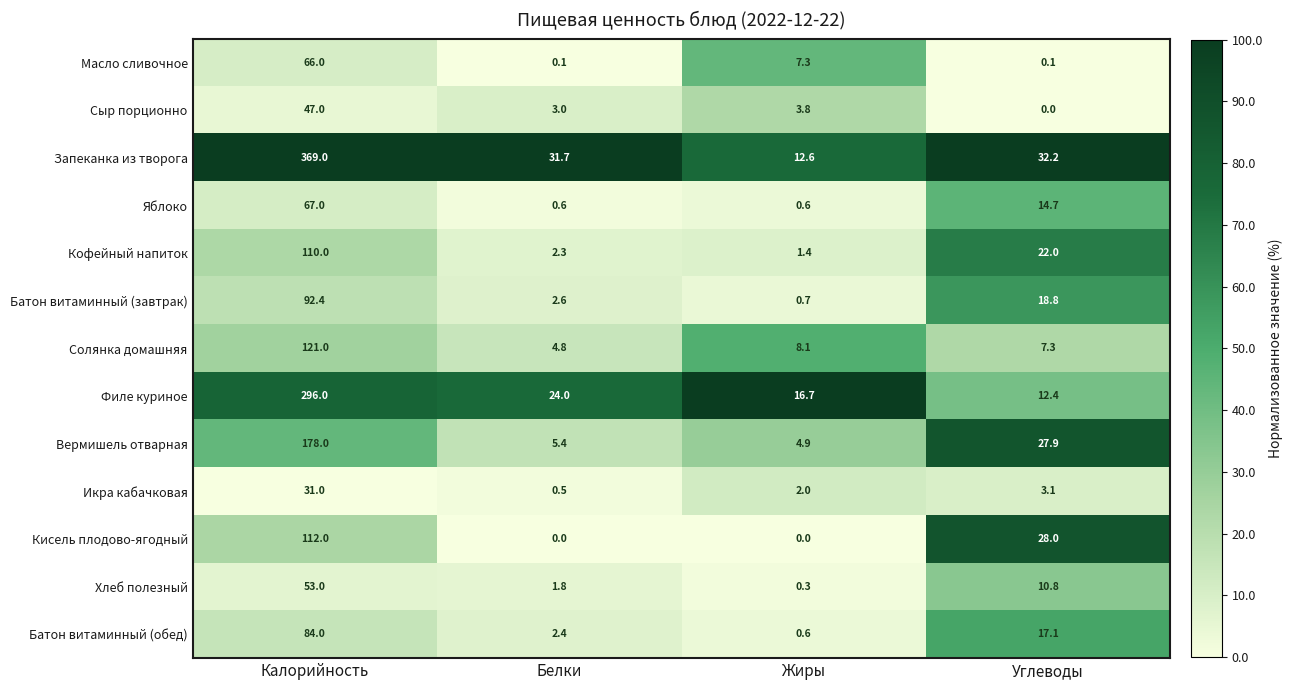

Where does the Хлеб полезный series first go above 10?

Калорийность